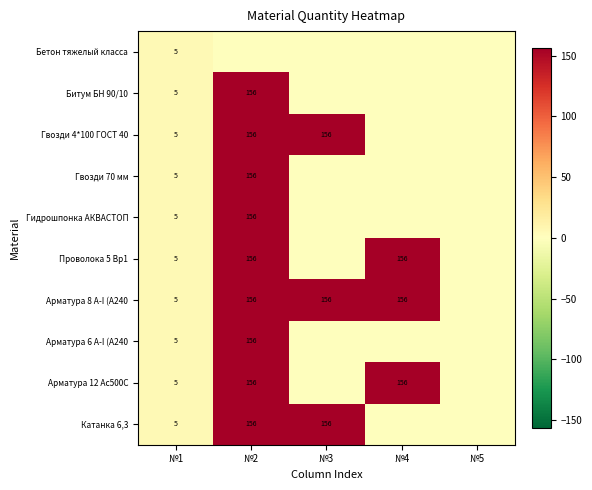

True or false: Арматура 6 А-I (А240 has a value of 5 at №1.

True